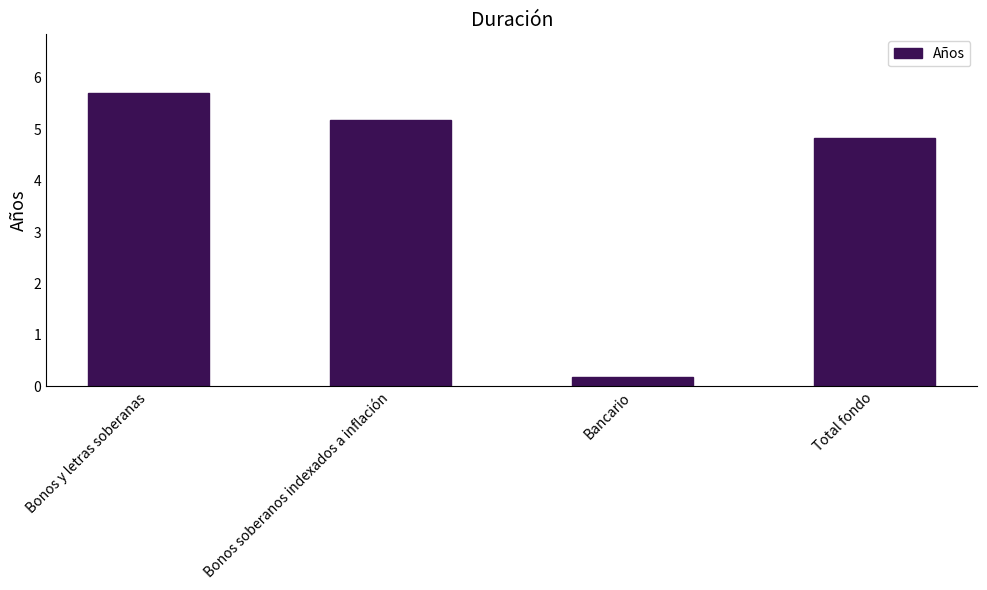

What is the average value?

4.0